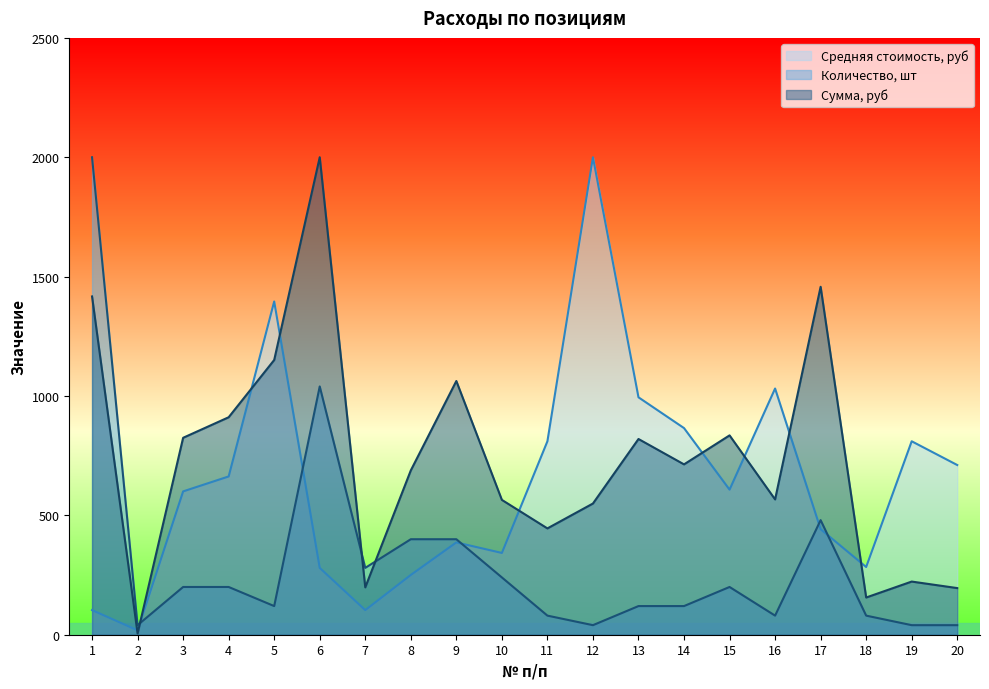

After their last crossing, which series has the higher values: Сумма, руб or Количество, шт?

Сумма, руб